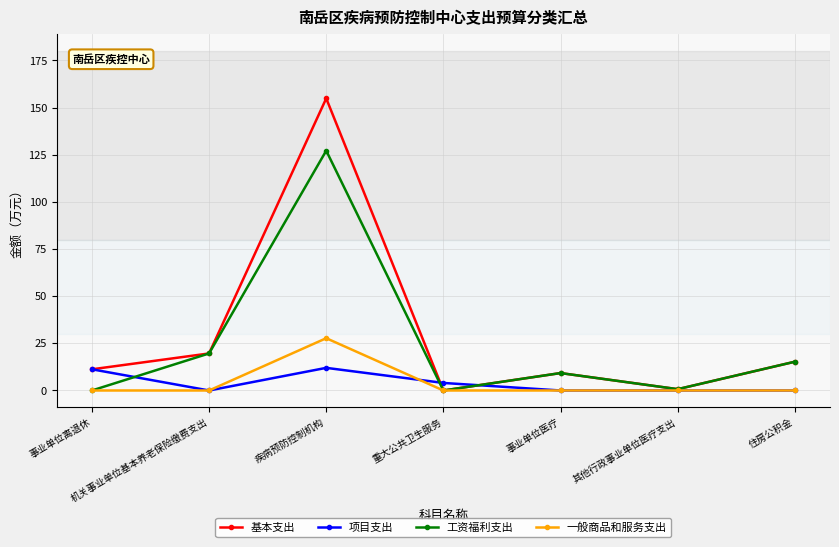

Does the chart display data point markers on the line(s)?

Yes